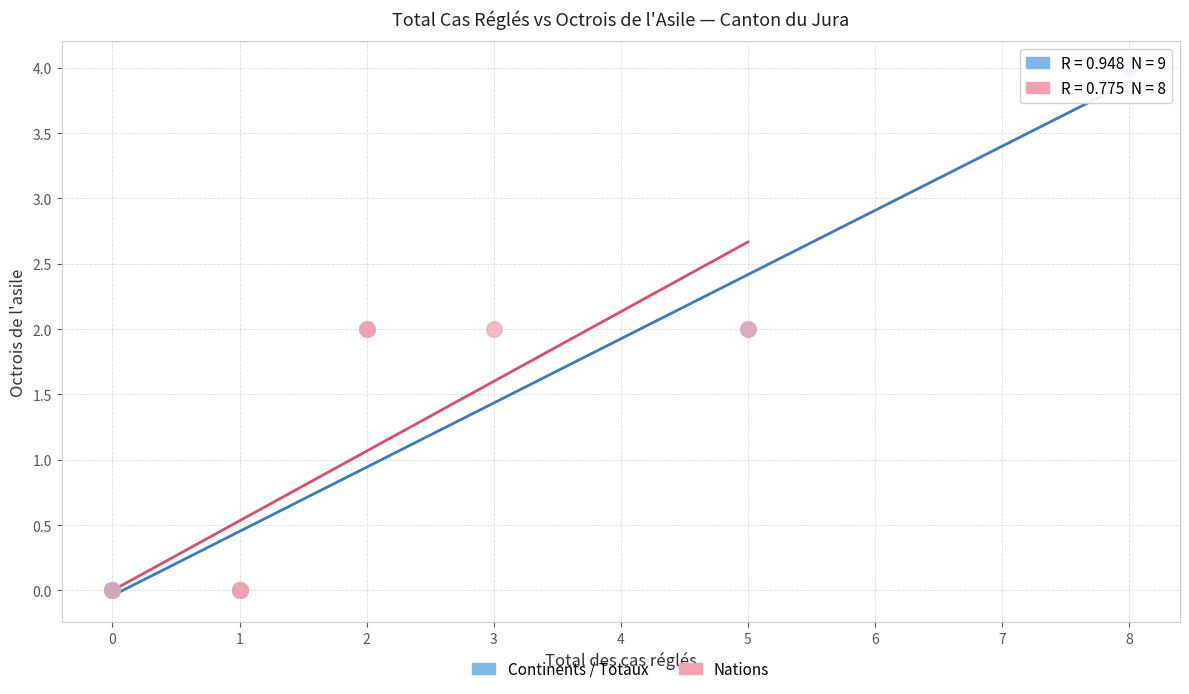

Which series has the largest Y range (max minus min)?

Continents / Totaux